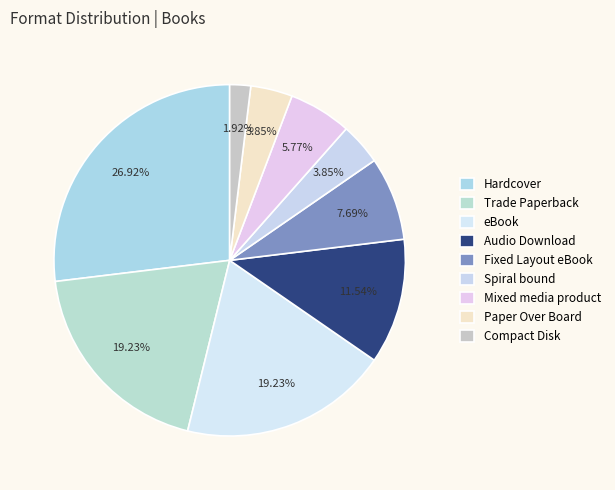

To the nearest percent, what portion does Paper Over Board represent?

4%